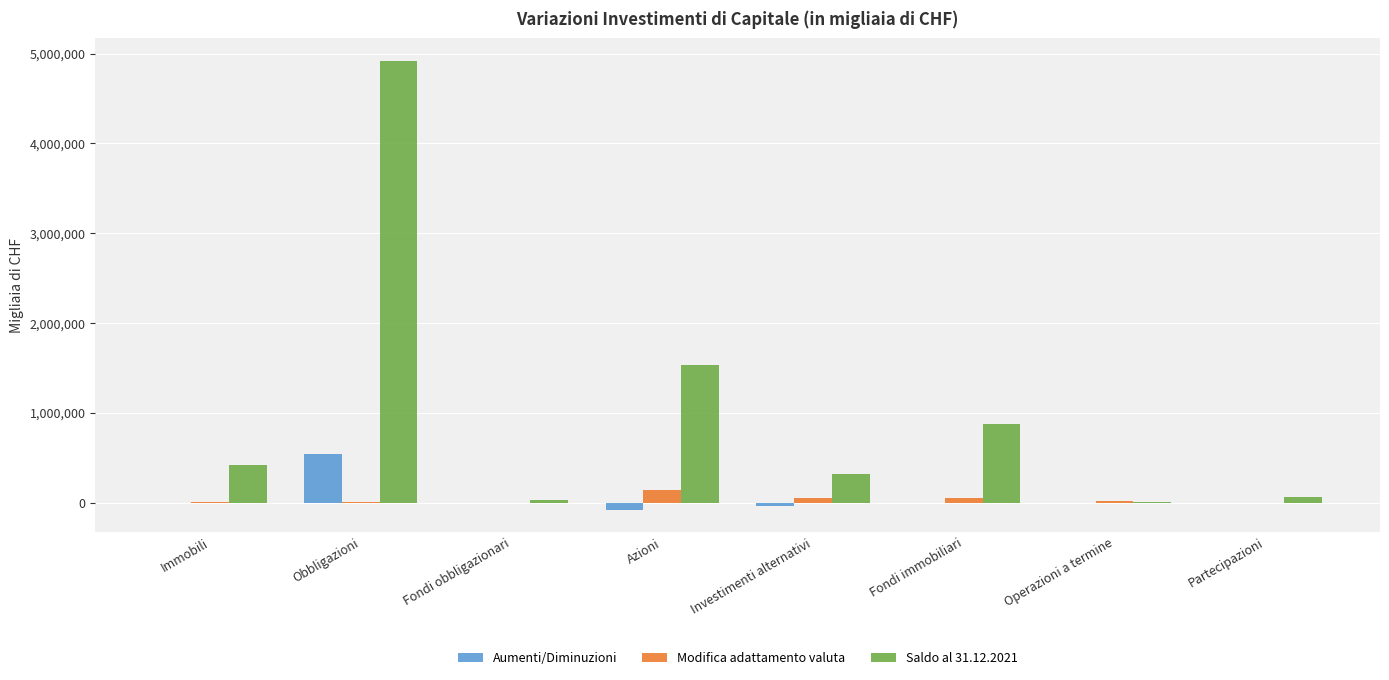

The value of Aumenti/Diminuzioni at Operazioni a termine is 310799. True or false?

False